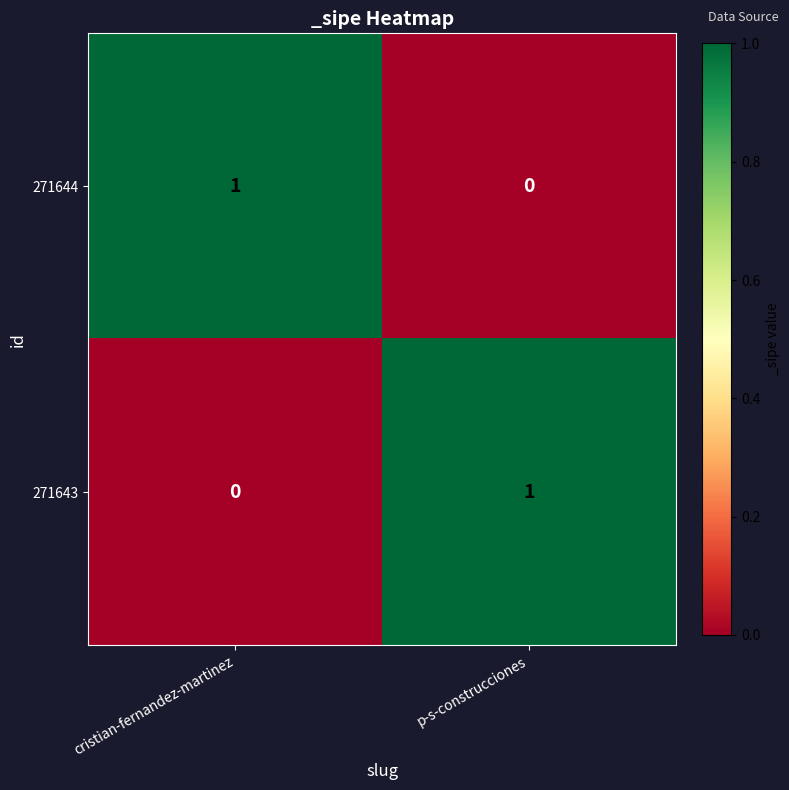

At which label does 271644 reach its peak?

cristian-fernandez-martinez